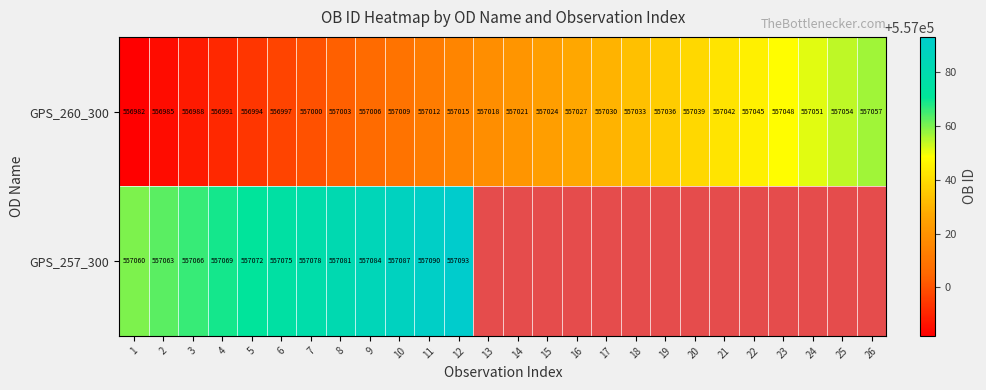

At how many categories does at least one series exceed 102460?

26